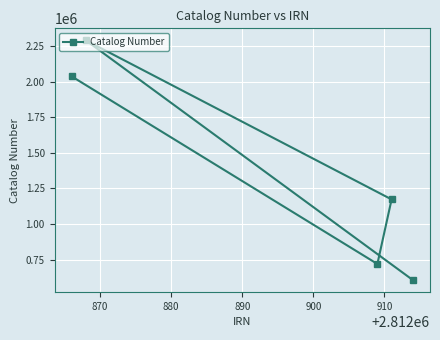

What is the difference between the maximum and minimum values?

1686053